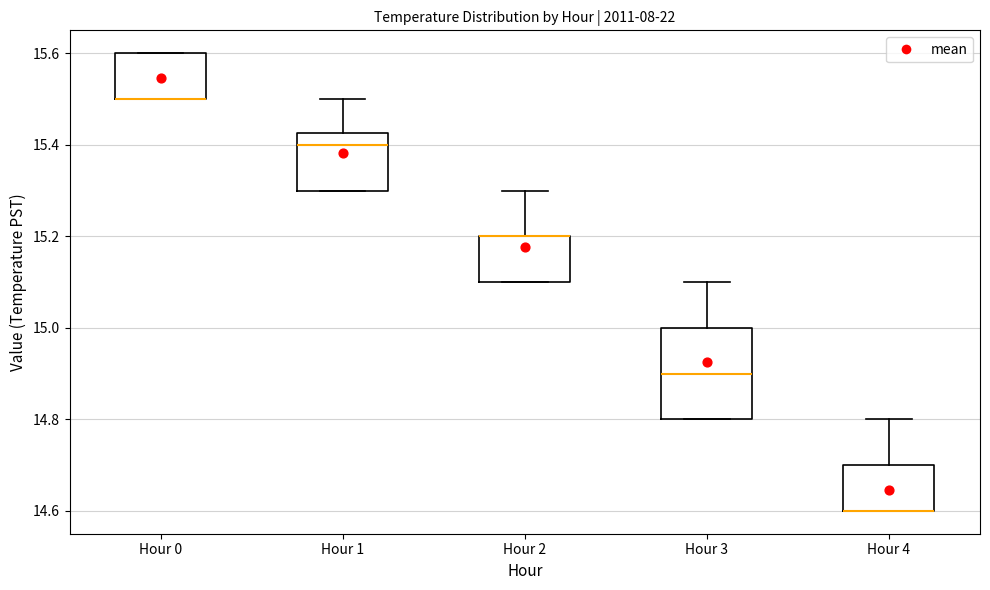

Reading left to right, transcribe this box plot: for each box, give where its median line is, the range the box spans, and where its two whiskers end, as read against the y-axis. The values are not printed on the chart, so give them approximately, as read against the axis.

Hour 0: median 15.50 (drawn on the box's lower edge), box 15.50 to 15.60, whiskers 15.50 to 15.60
Hour 1: median 15.40, box 15.30 to 15.42, whiskers 15.30 to 15.50
Hour 2: median 15.20 (drawn on the box's upper edge), box 15.10 to 15.20, whiskers 15.10 to 15.30
Hour 3: median 14.90, box 14.80 to 15.00, whiskers 14.80 to 15.10
Hour 4: median 14.60 (drawn on the box's lower edge), box 14.60 to 14.70, whiskers 14.60 to 14.80